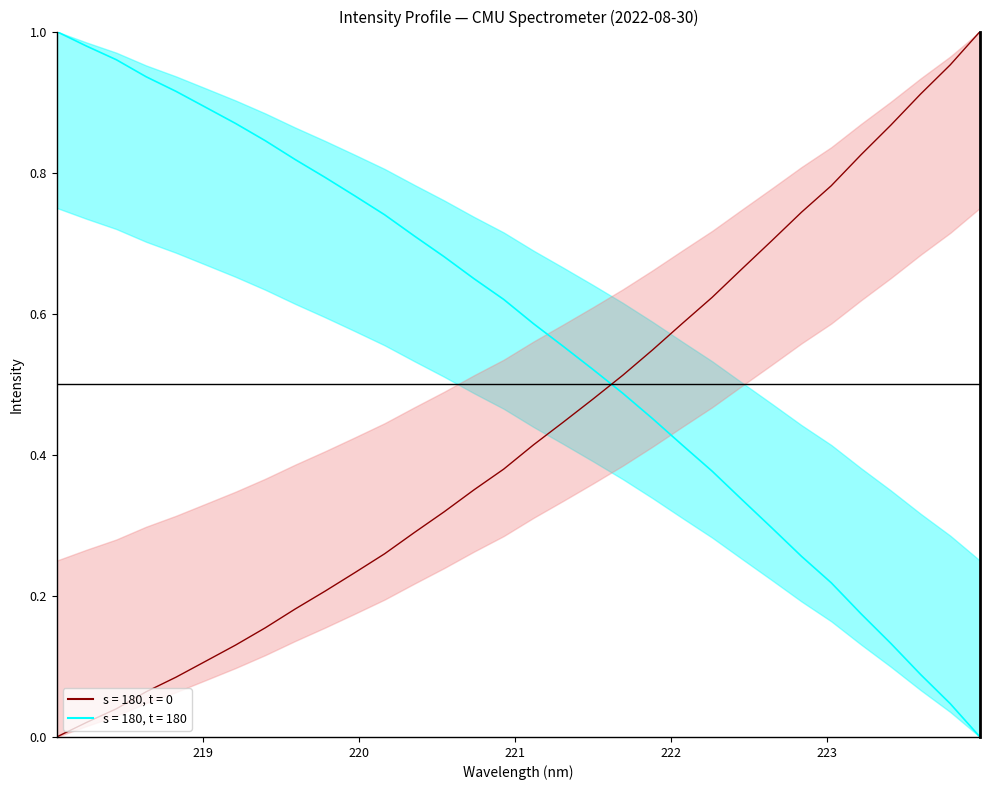

What value does the data have at 222.0721?

0.4